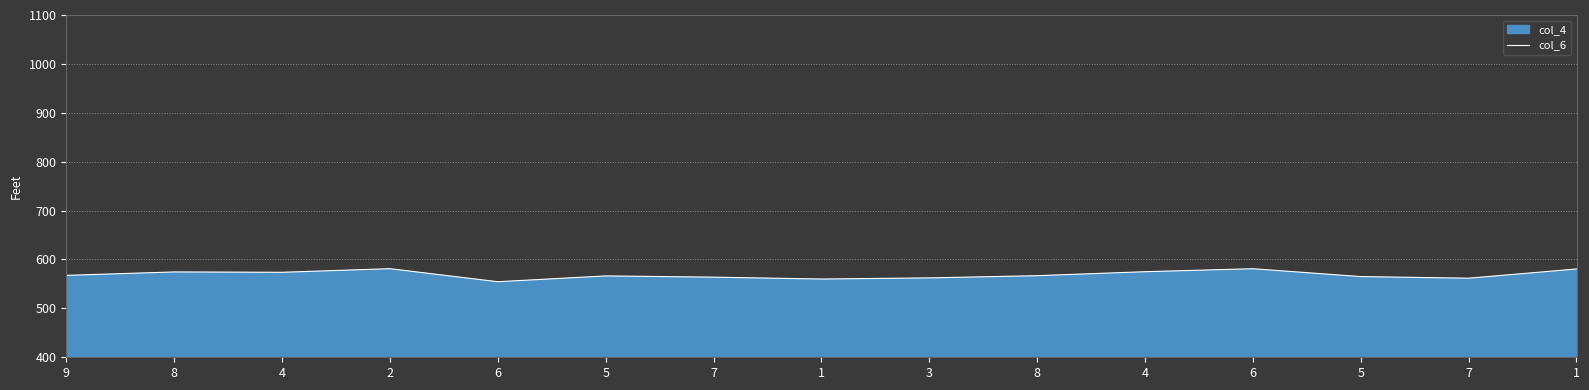

True or false: the data shows 563.9 at 7.

True